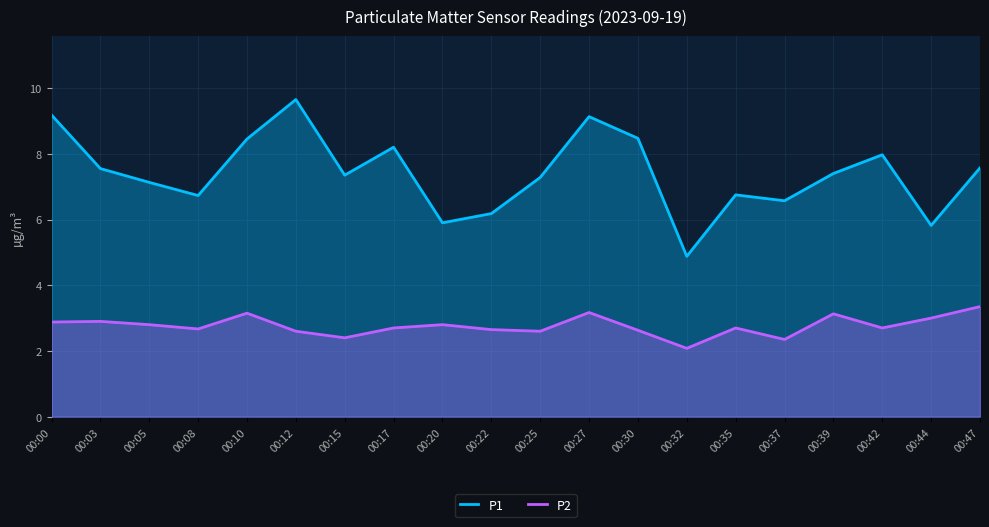

What is the lowest value of the P2 series?

2.1